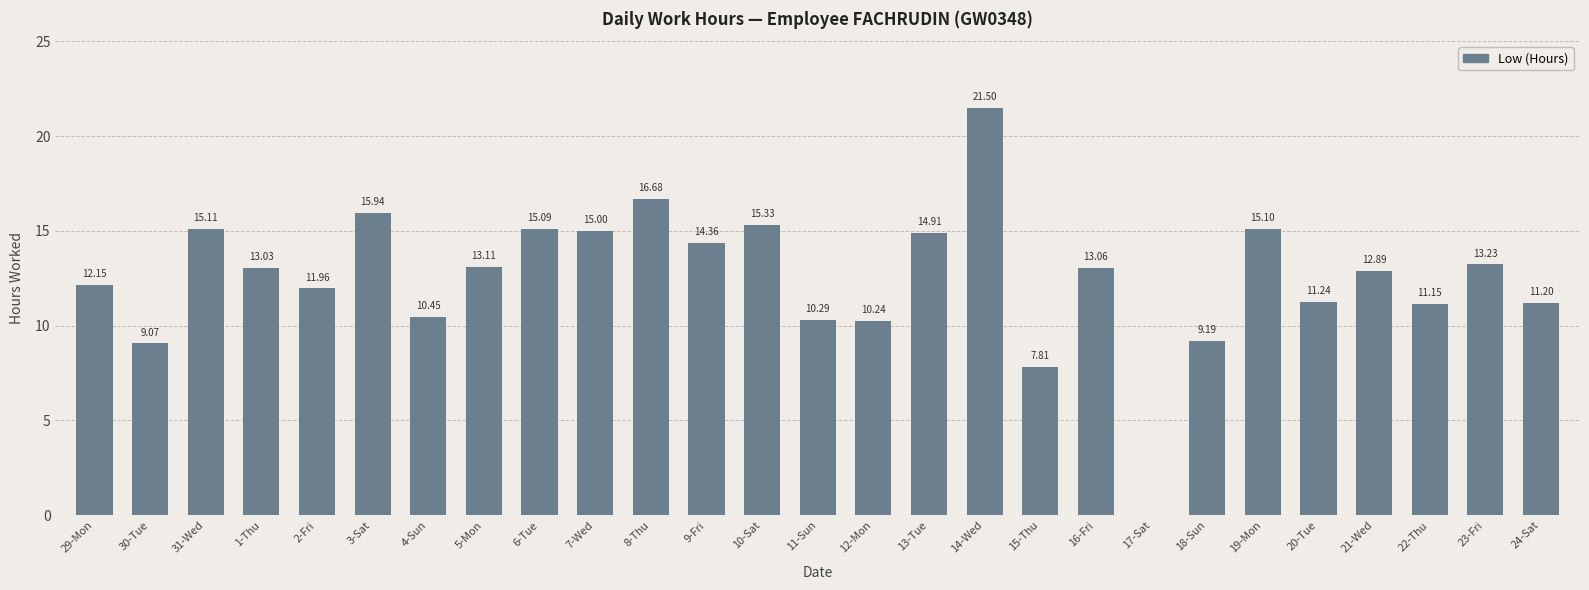

Where is the data nearest to the value 10?

12-Mon